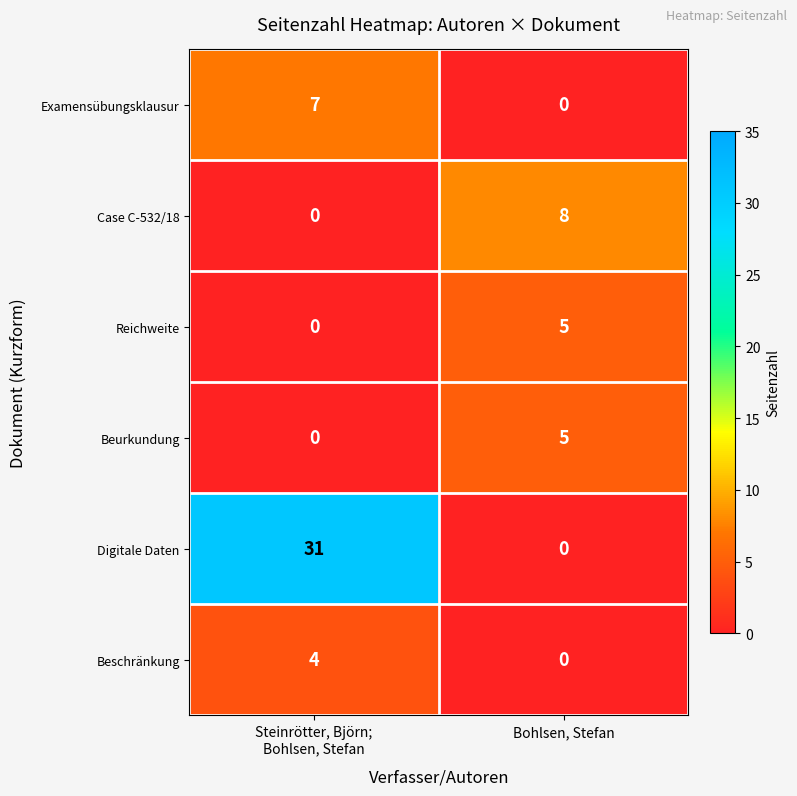

How many categories are shown in the chart?

2